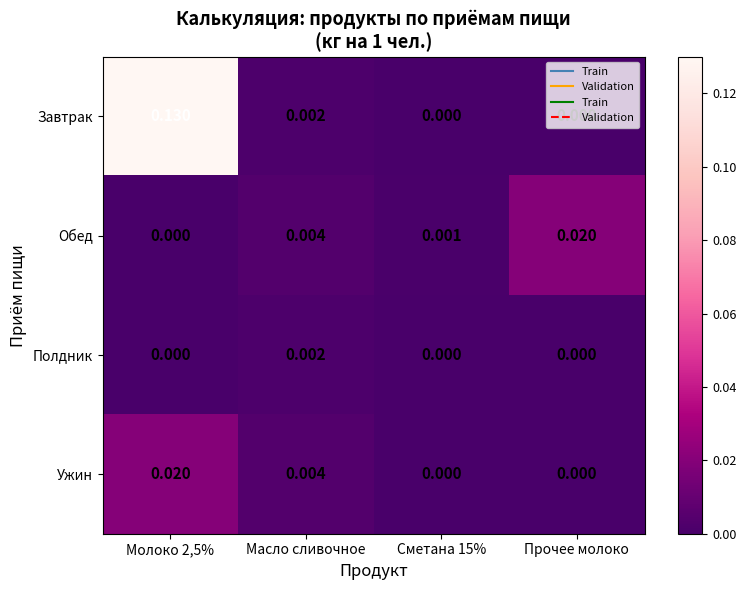

Between Масло сливочное and Прочее молоко, which series saw the biggest shift?

Обед